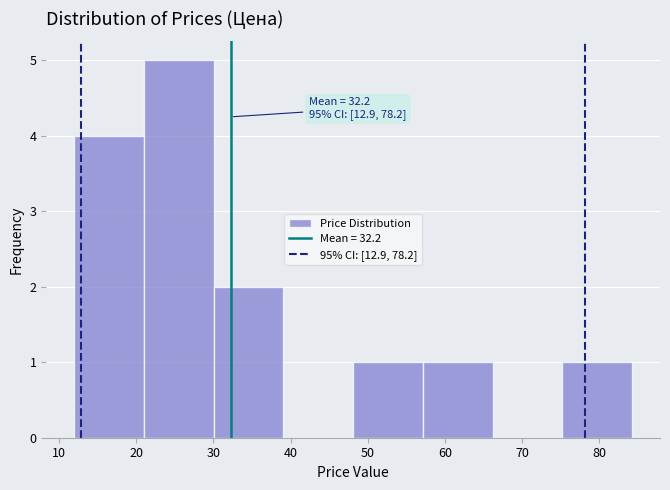

Which range on the x-axis has the tallest bar?

21 to 30